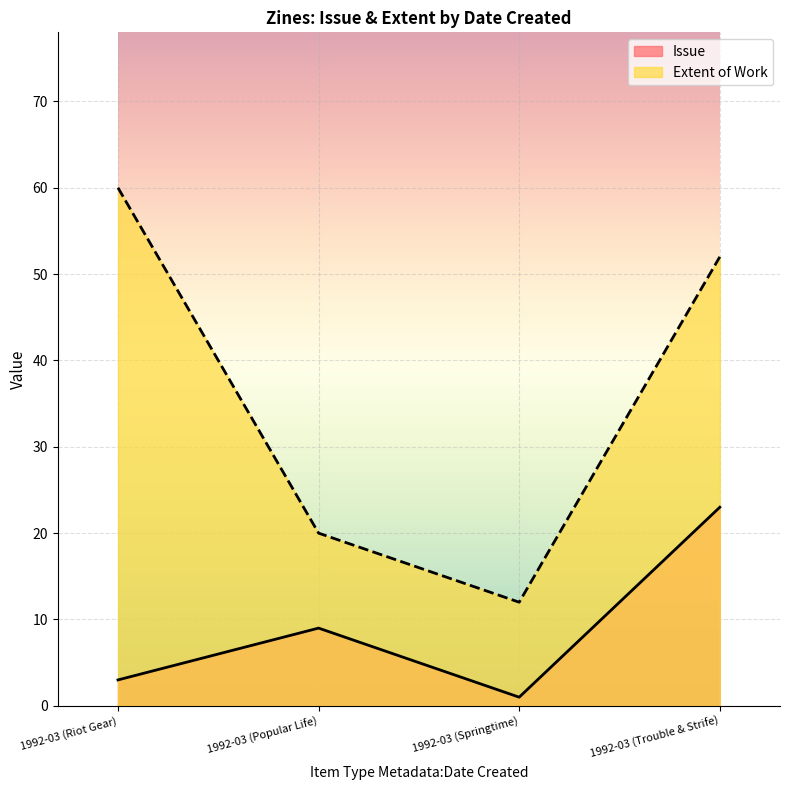

Which category has the highest value across all series?

1992-03 (Riot Gear)